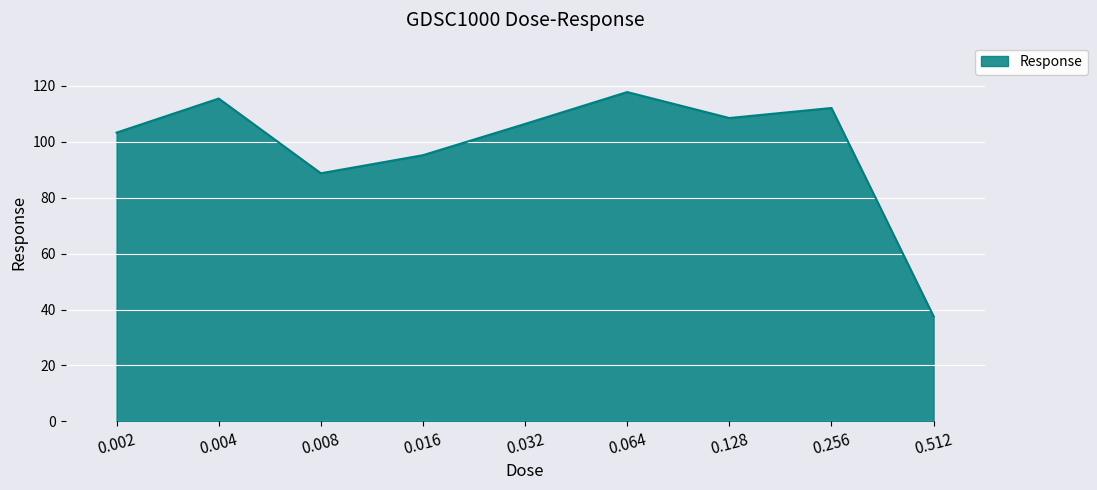

Count the number of data series in this chart.

1